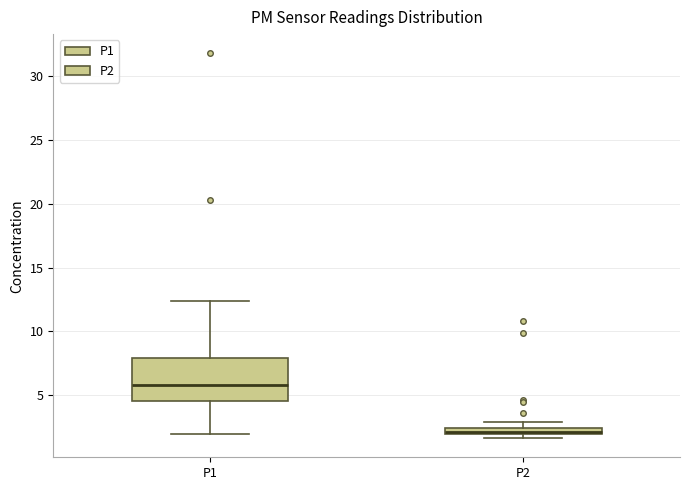

Where is the lower edge of the box for P2 on the y-axis? The values are not printed on the chart, so give them approximately, as read against the axis.

2.0